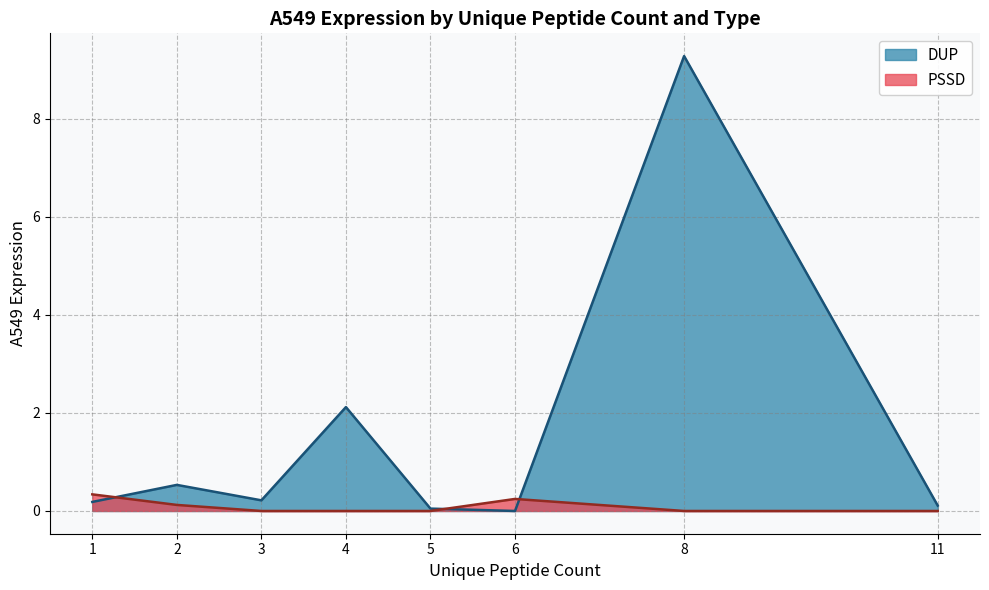

Which series has the widest spread of values?

DUP